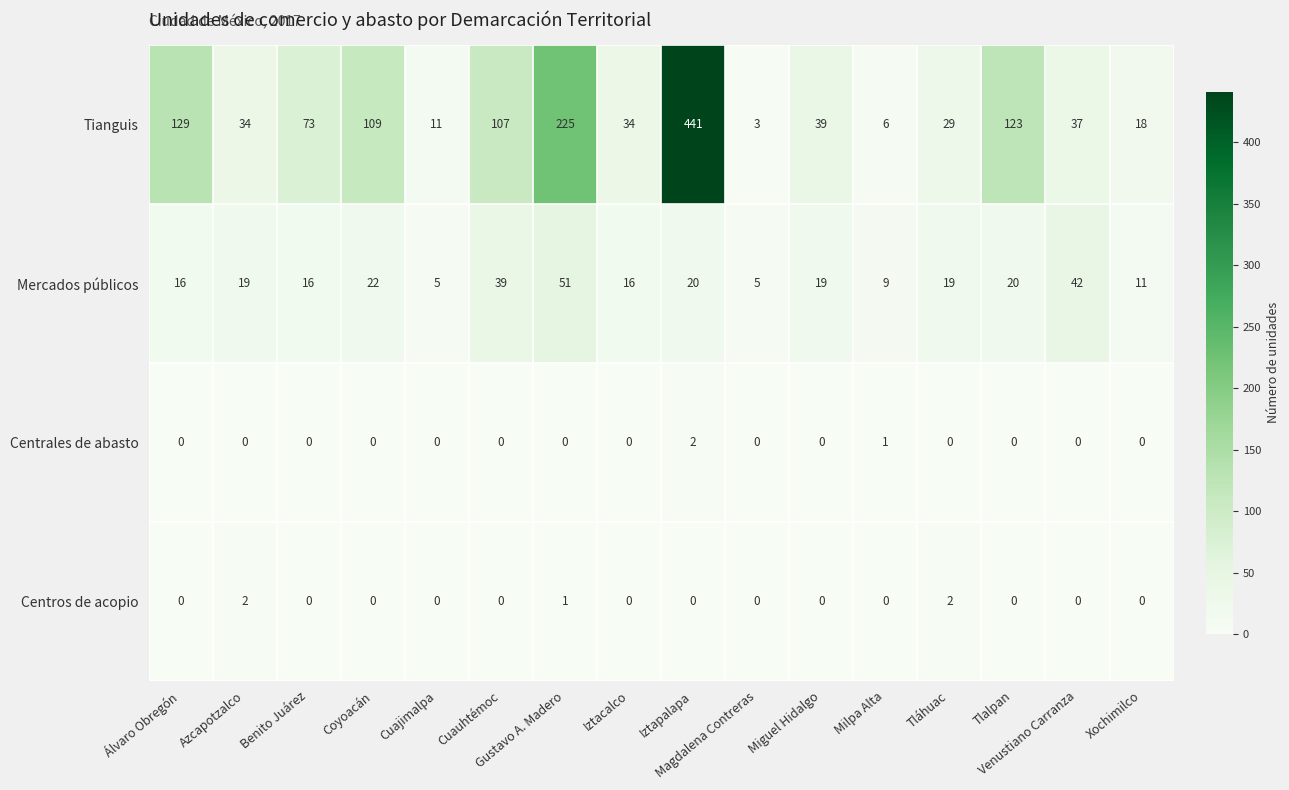

Which label corresponds to the largest value in the chart?

Iztapalapa